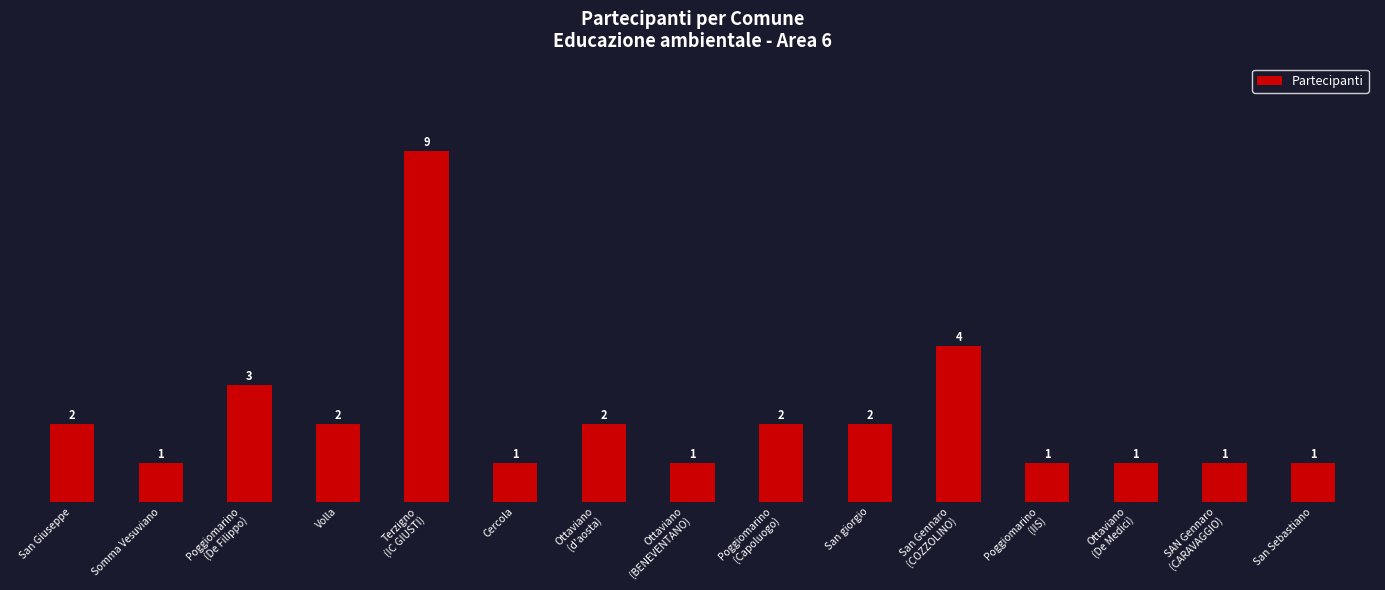

The chart shows a value of 1 at Volla. True or false?

False